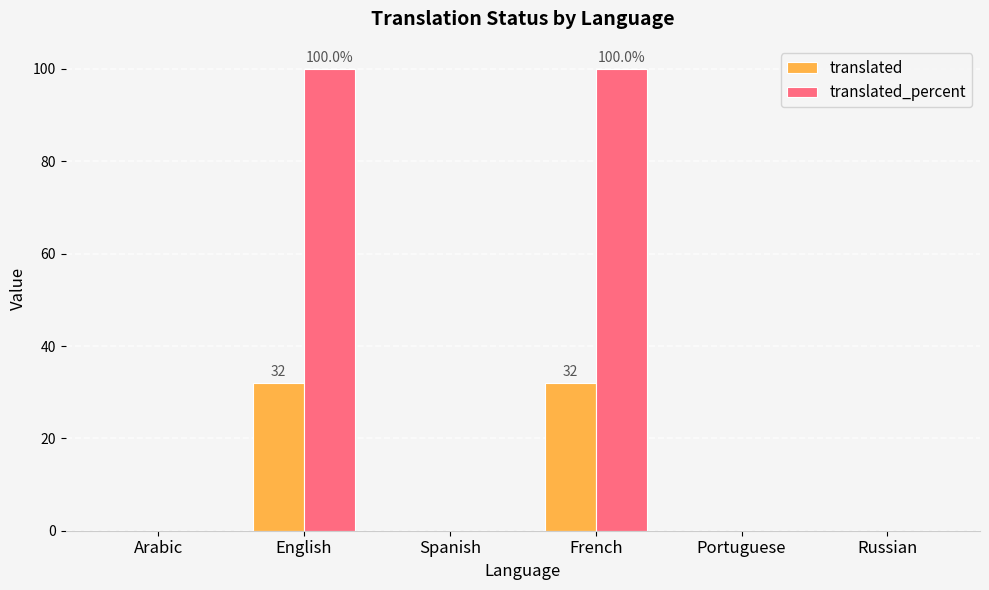

Reading right to left, what are all the values shown in this chart?

translated: 0	0	32	0	32	0
translated_percent: 0	0	100	0	100	0